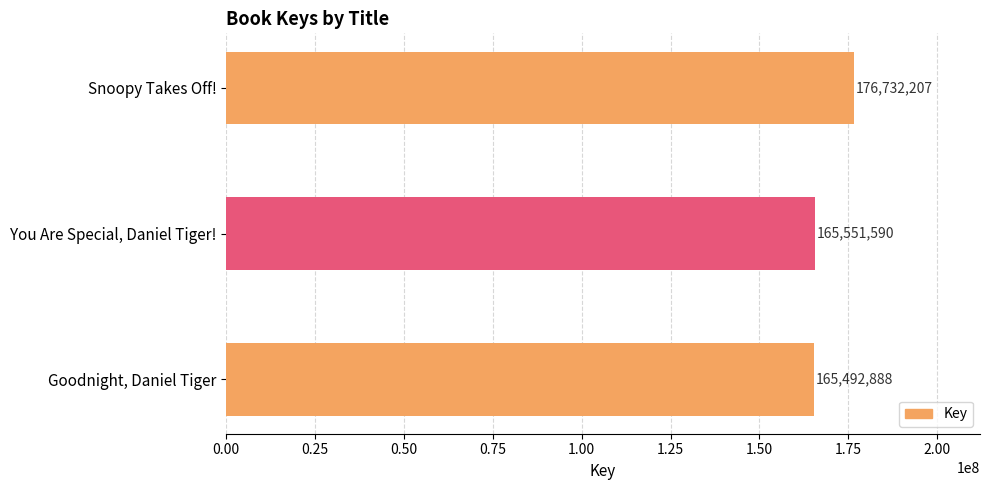

What is the sum of the values at Snoopy Takes Off! and Goodnight, Daniel Tiger?

342225095